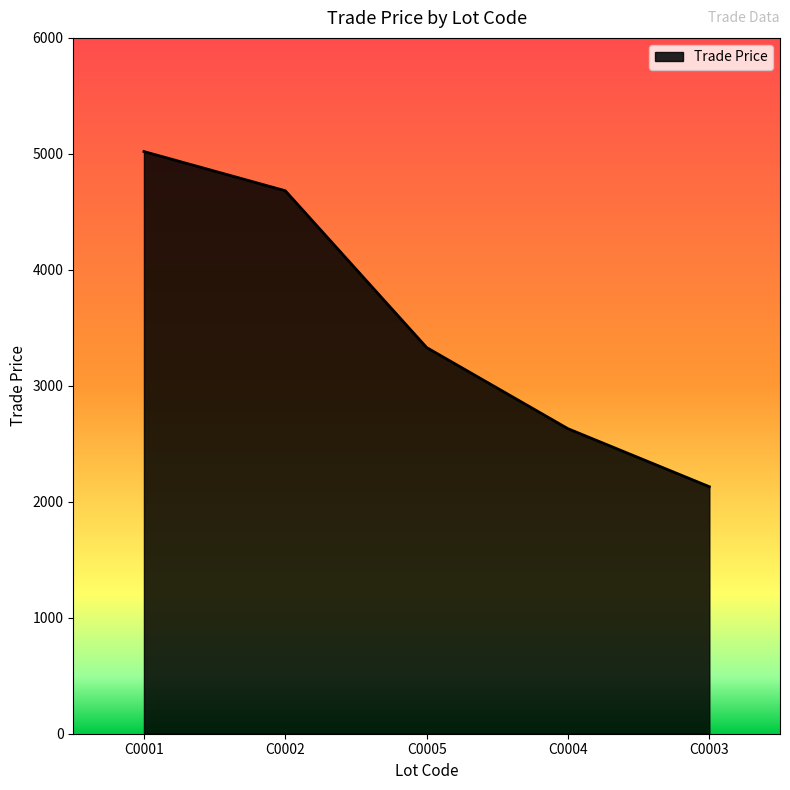

What is the sum of all values?

17791.9